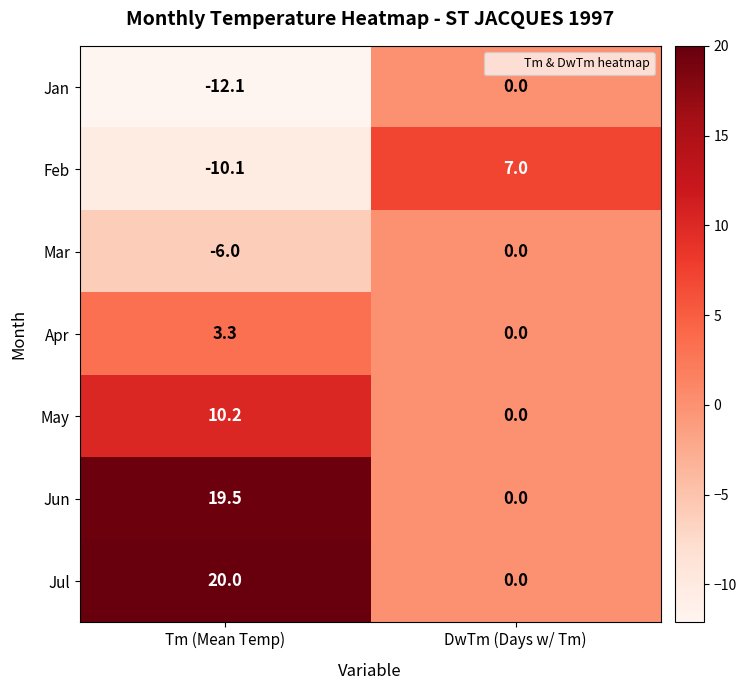

Reading left to right, list all the values displayed in this chart.

Jan: -12.1	0.0
Feb: -10.1	7.0
Mar: -6.0	0.0
Apr: 3.3	0.0
May: 10.2	0.0
Jun: 19.5	0.0
Jul: 20.0	0.0